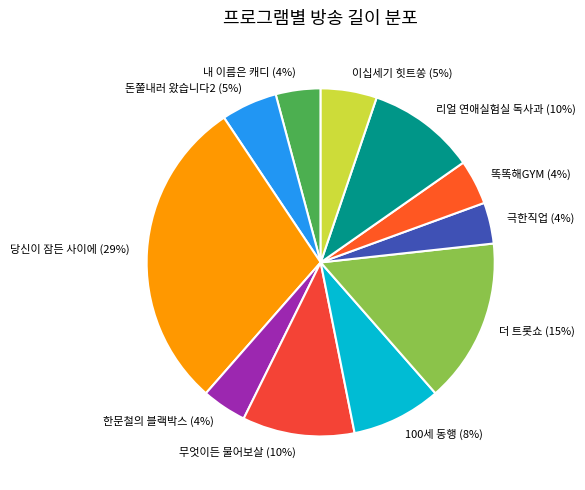

Do 내 이름은 캐디 and 당신이 잠든 사이에 together represent more than half of the pie?

No